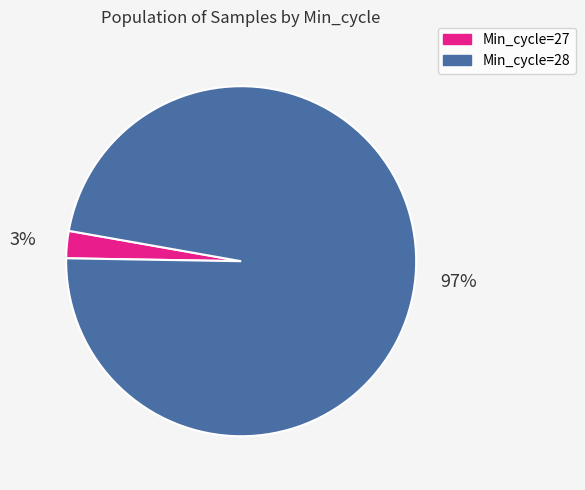

Is there any slice that represents more than half of the pie?

Yes